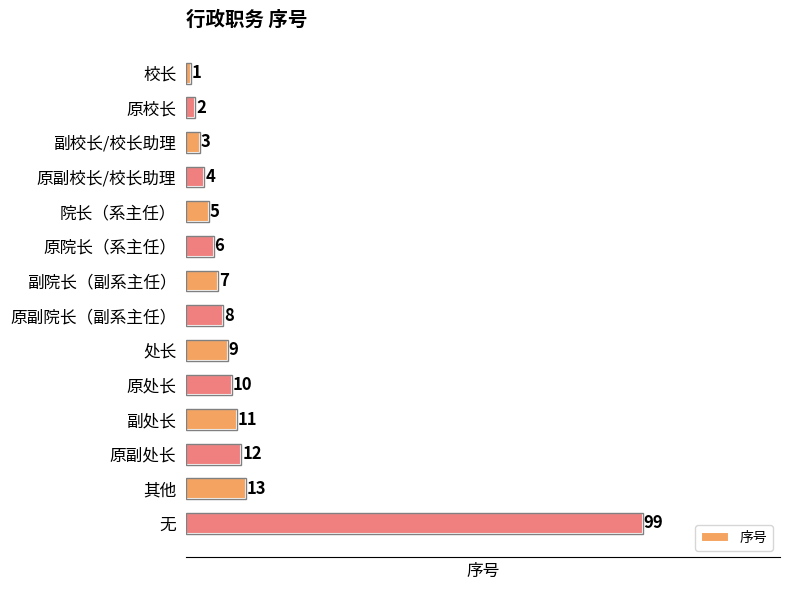

What is the change in value from 原校长 to 无?

+97